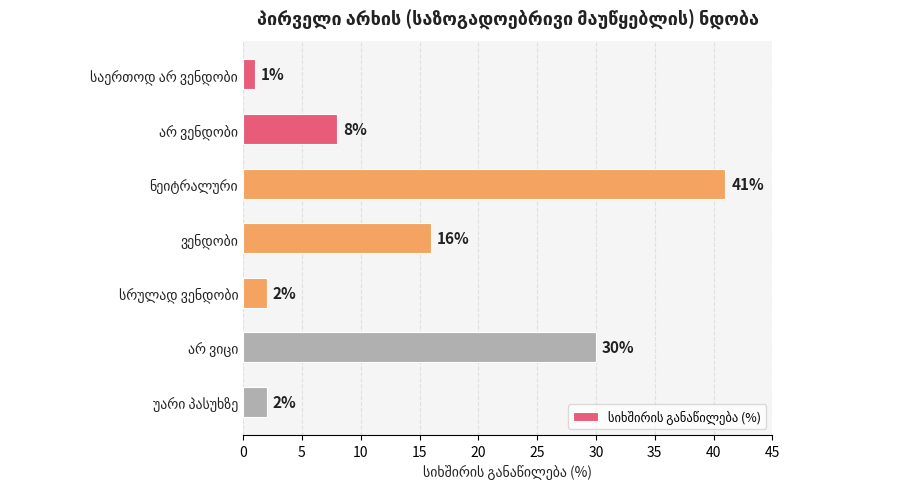

What is the difference between the second highest and second lowest values?

28